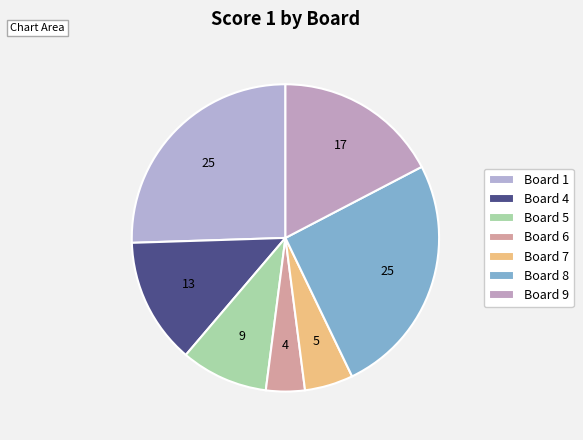

Which category has the smallest portion of the pie?

Board 6